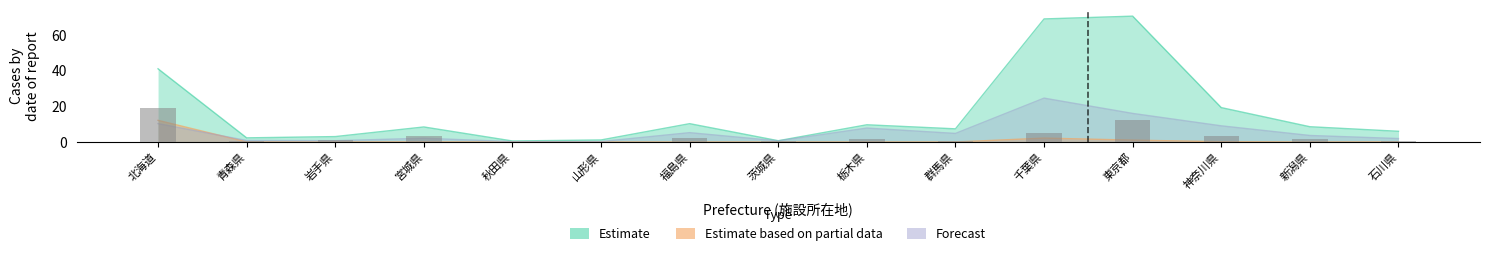

What is the difference between the highest and lowest values at 秋田県?

0.6